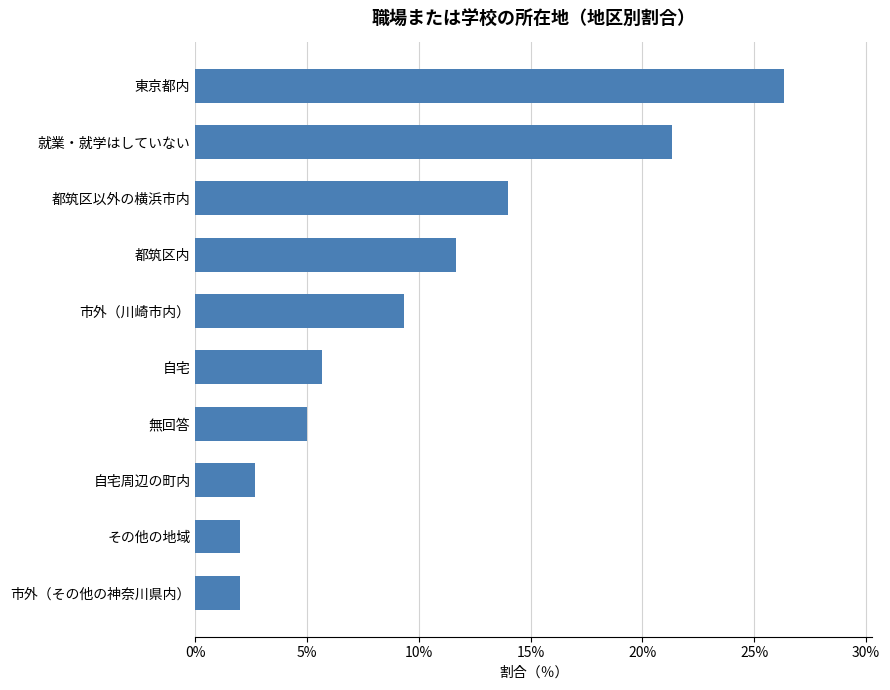

What is the difference between the values at 就業・就学はしていない and 東京都内?

5.0